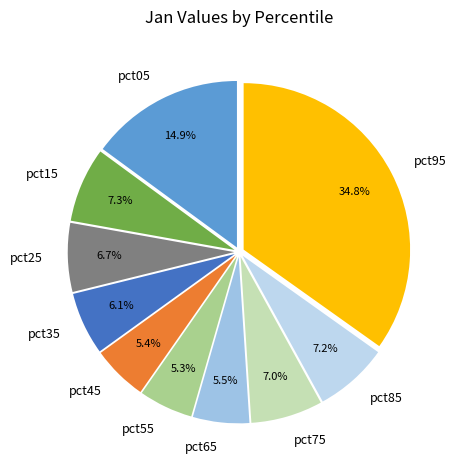

How many slices are in this pie chart?

10